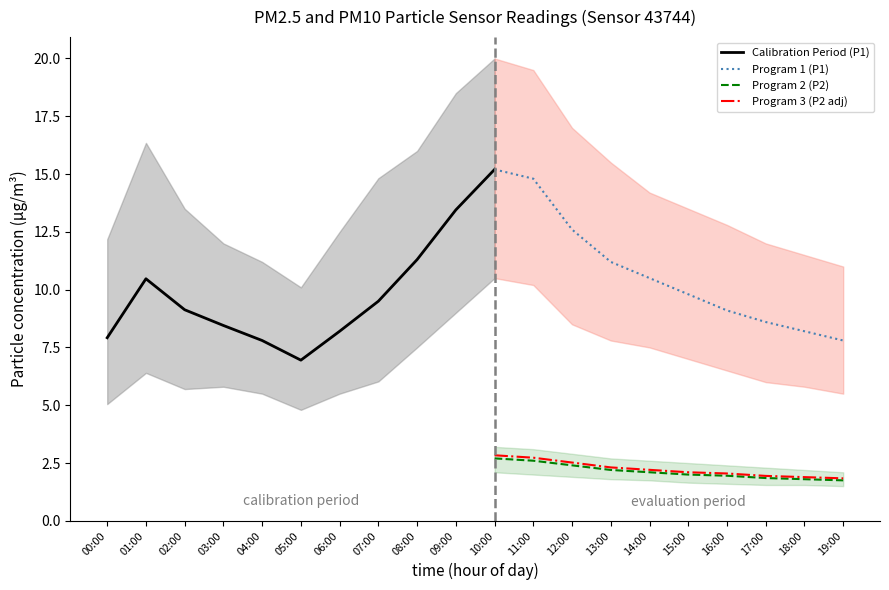

True or false: P1 has more than 0 points higher than both neighbors.

True